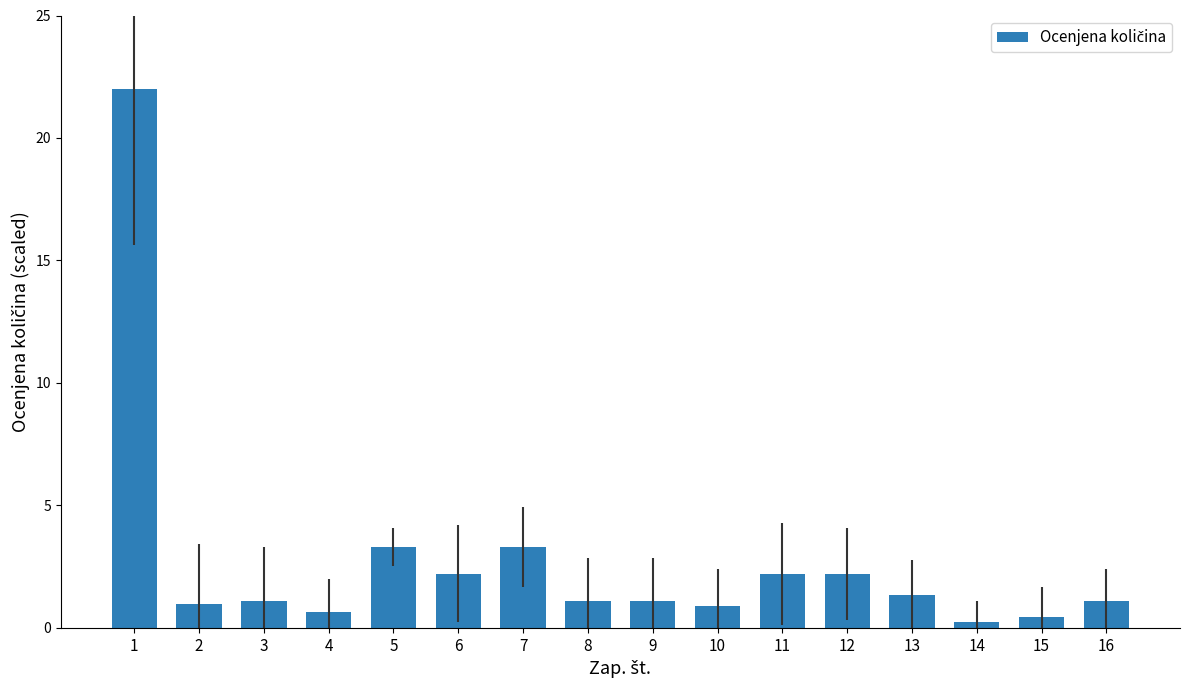

What is the ratio of the value at 15 to the value at 11?

0.2